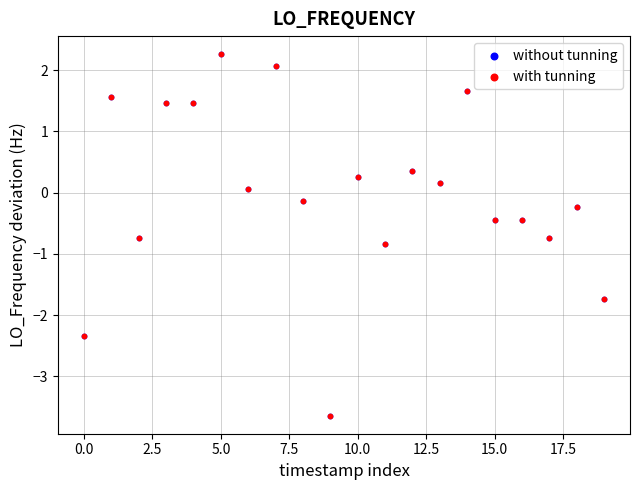

What are all the series names shown in the legend?

without tunning, with tunning